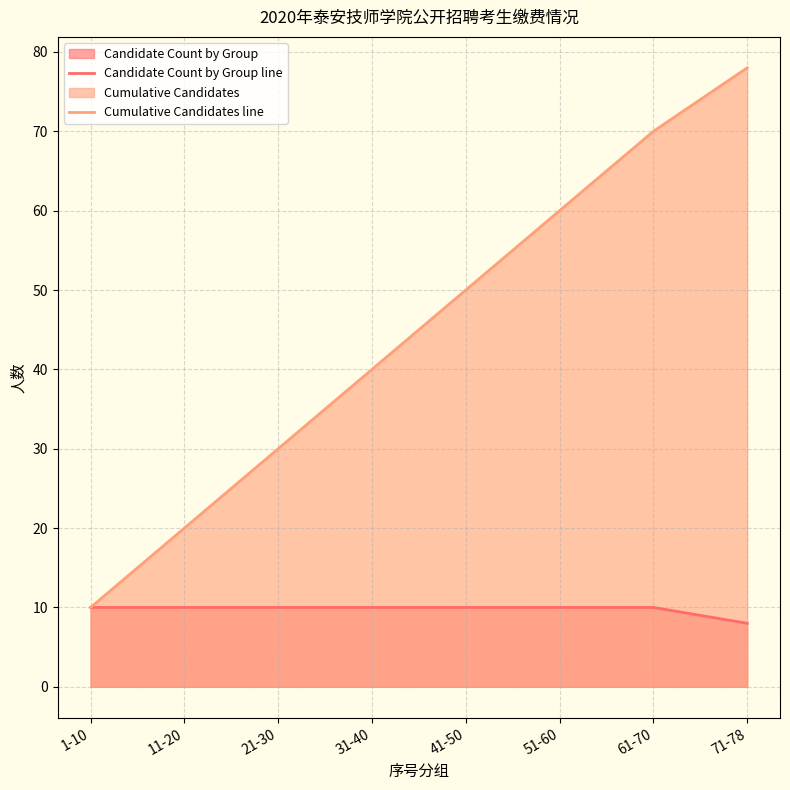

Reading left to right, list all the values displayed in this chart.

Candidate Count by Group line: 1-10=10	11-20=10	21-30=10	31-40=10	41-50=10	51-60=10	61-70=10	71-78=8
Cumulative Candidates line: 1-10=10	11-20=20	21-30=30	31-40=40	41-50=50	51-60=60	61-70=70	71-78=78